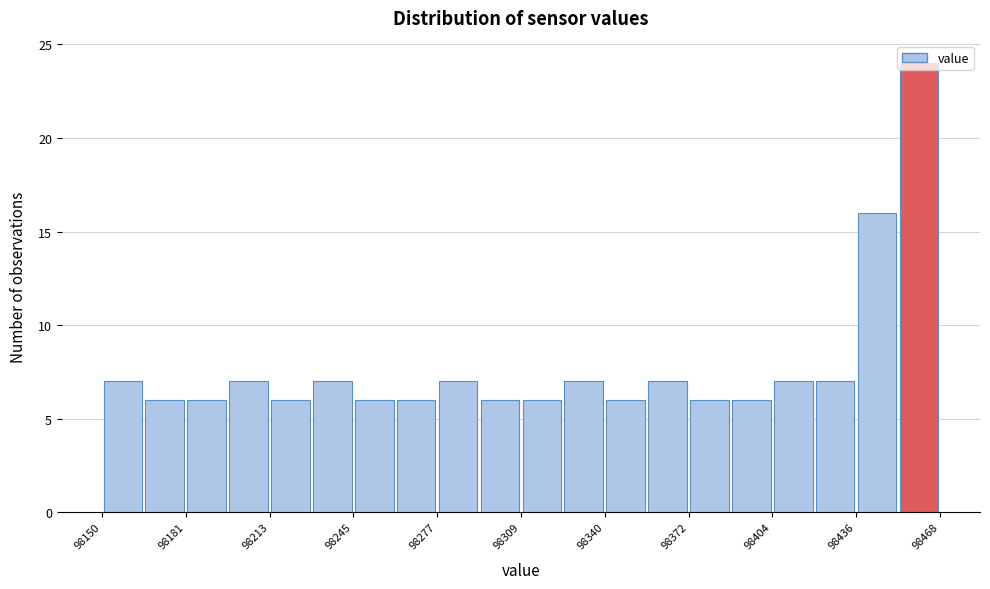

Read against the x-axis, roughly where is the centre of the tallest bar?

98460